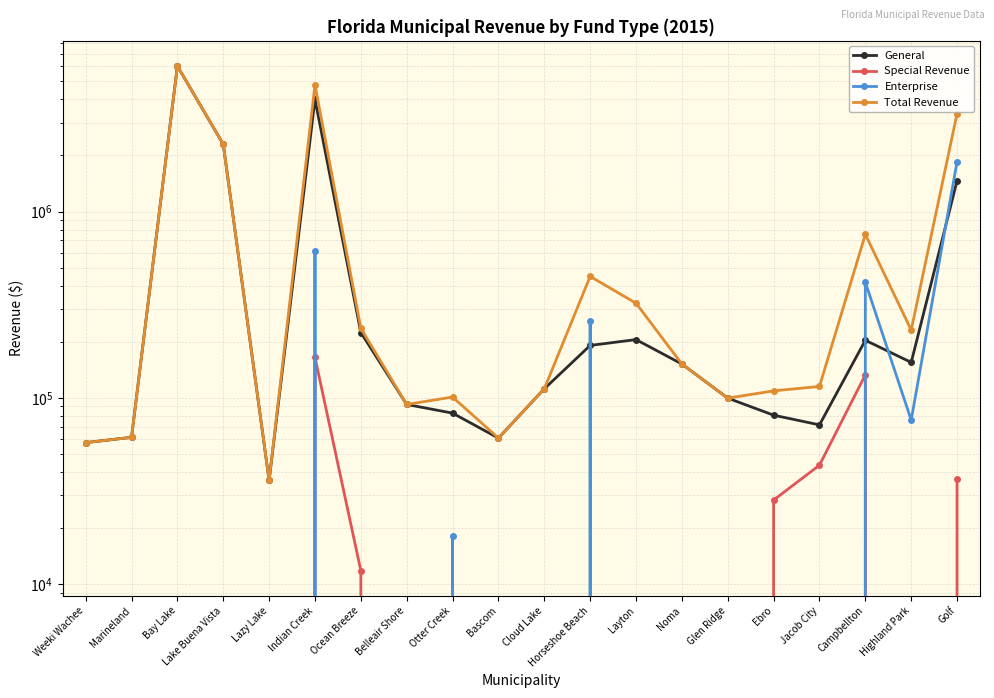

What is the difference between the Total Revenue values at Bay Lake and Horseshoe Beach?

5579749